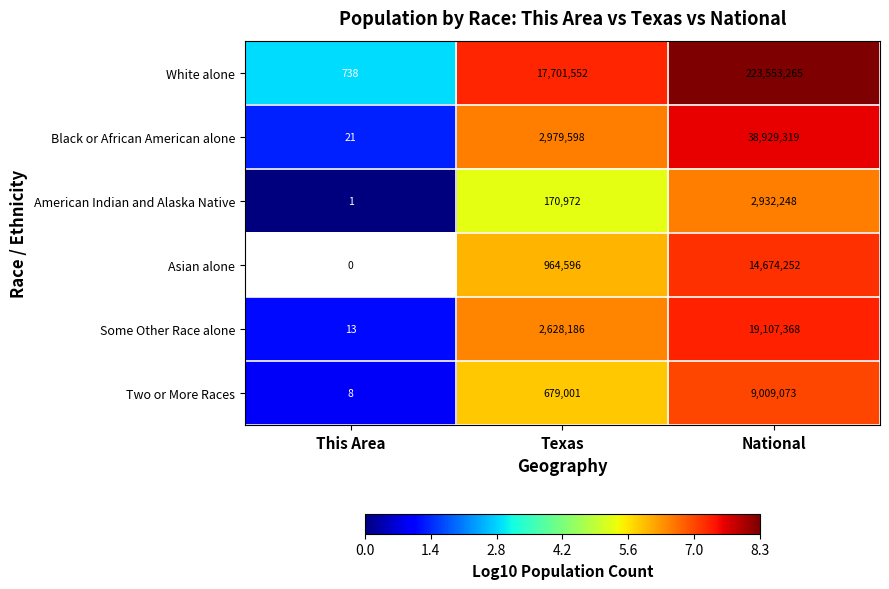

How many distinct data groups are displayed?

6